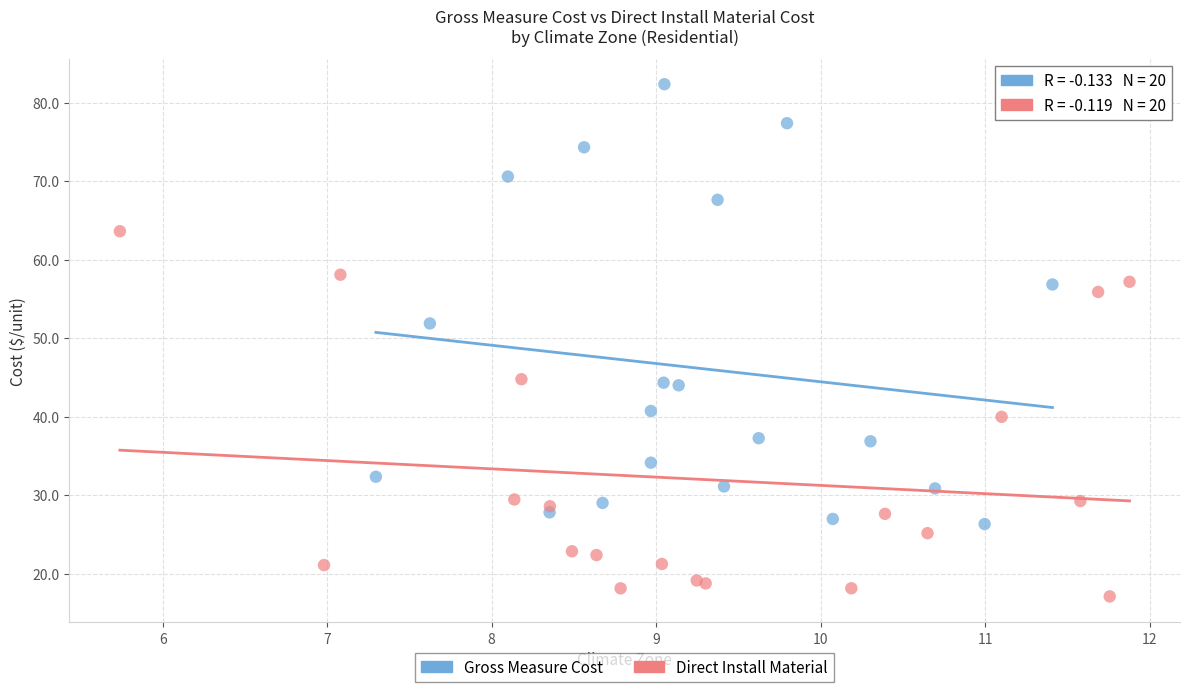

Which series reaches the minimum Y coordinate?

Direct Install Material